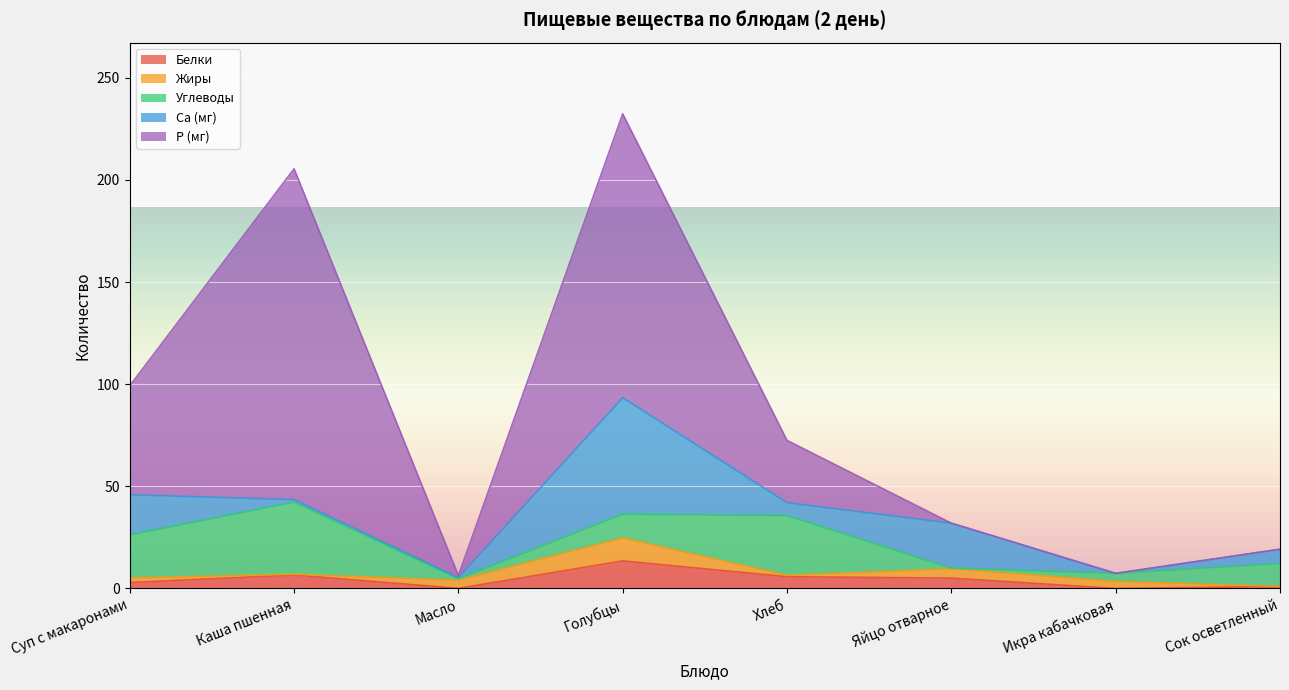

What is the maximum value shown in the chart?

162.0